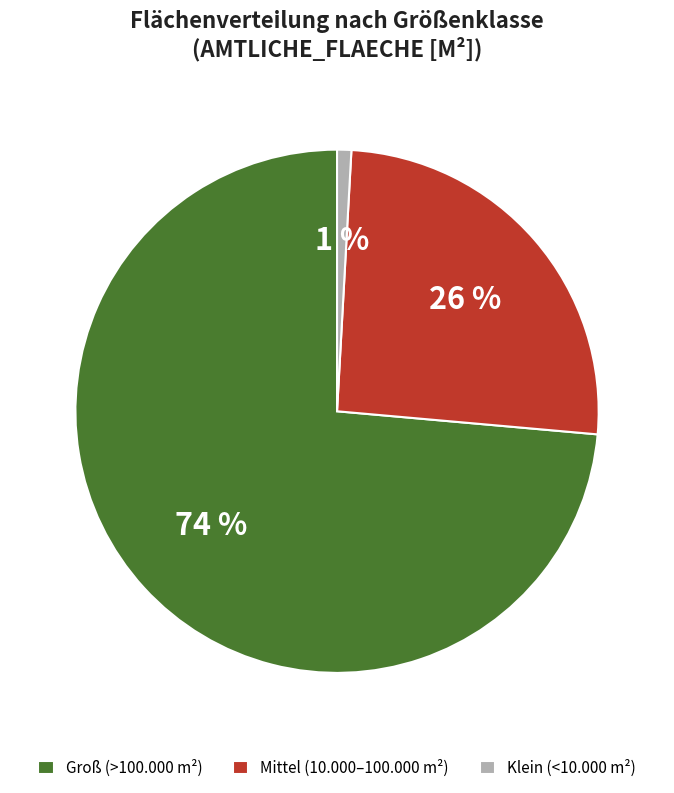

Between Klein (<10.000 m²) and Groß (>100.000 m²), which is larger?

Groß (>100.000 m²)